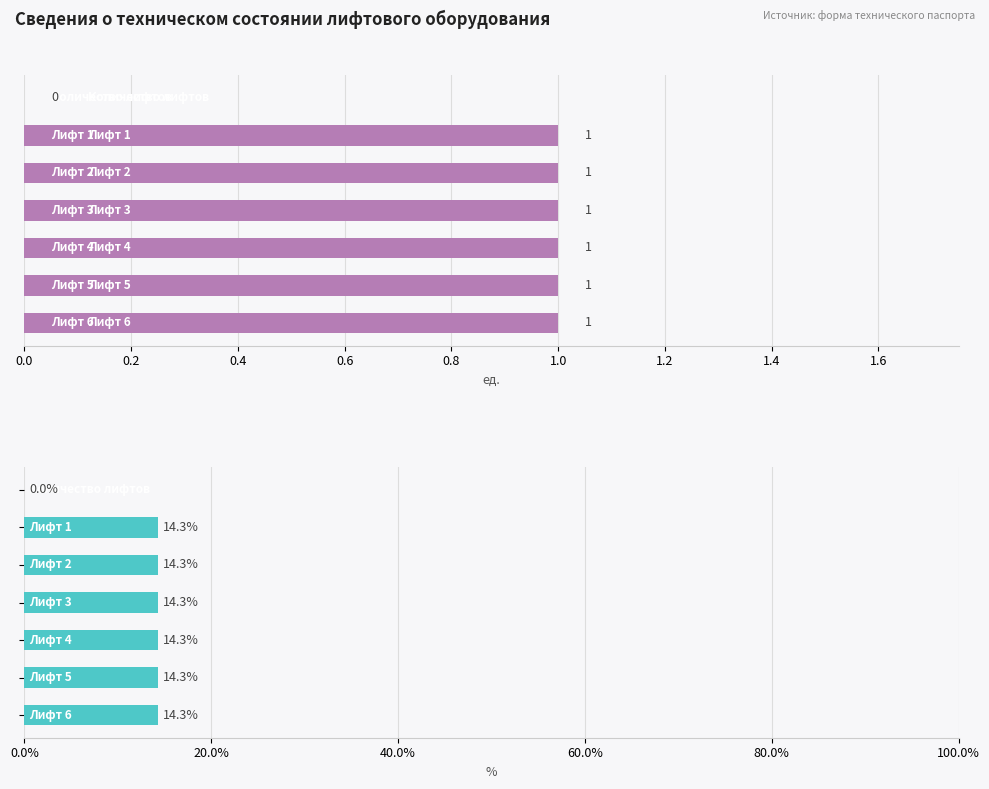

The Количество series shows 0.0 at 0.0. True or false?

True